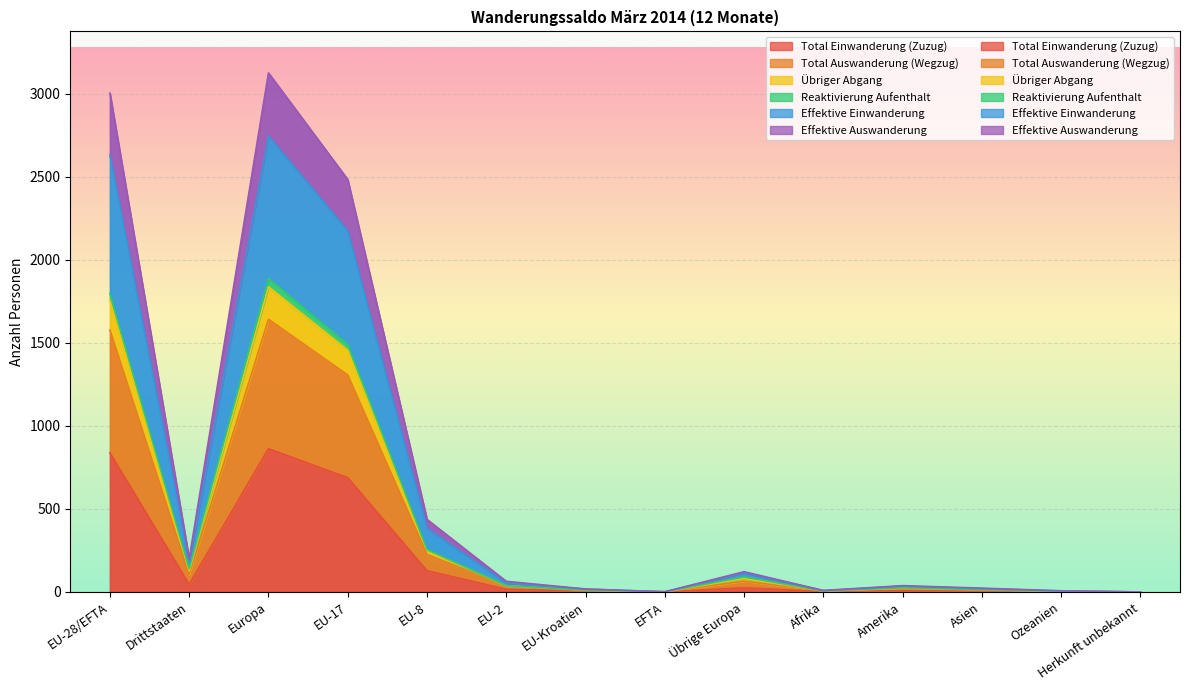

What is the approximate value of Total Auswanderung (Wegzug) at Amerika, to the nearest 10?

20